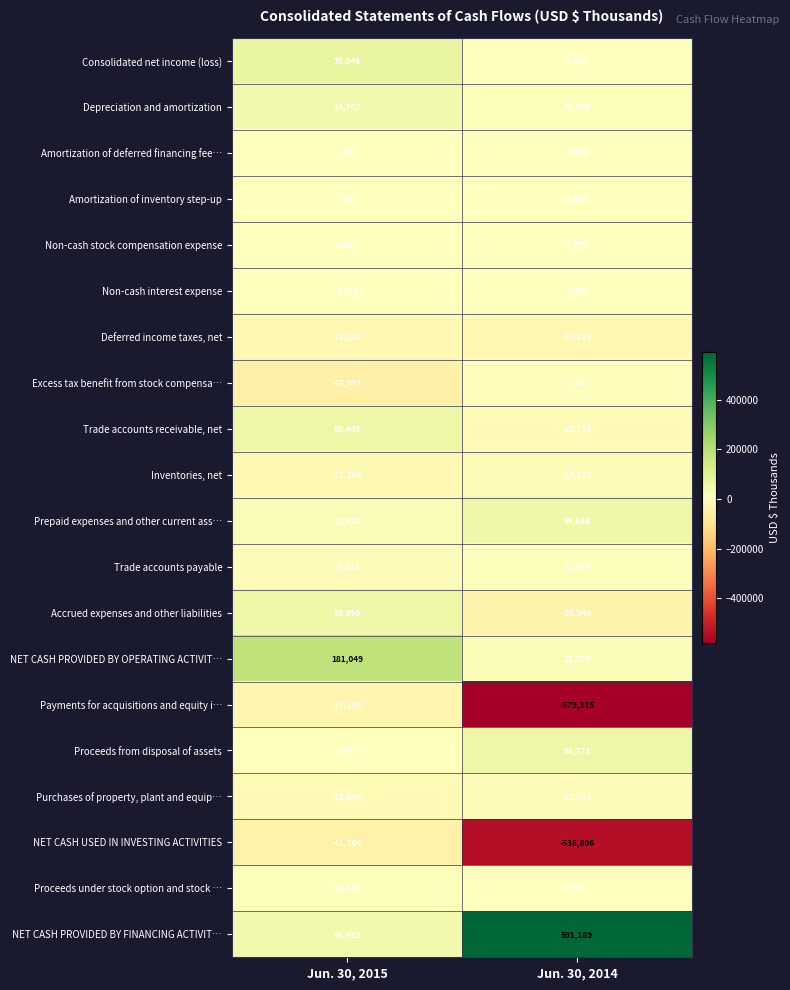

Between Jun. 30, 2015 and Jun. 30, 2014, which series saw the biggest shift?

Payments for acquisitions and equity i…